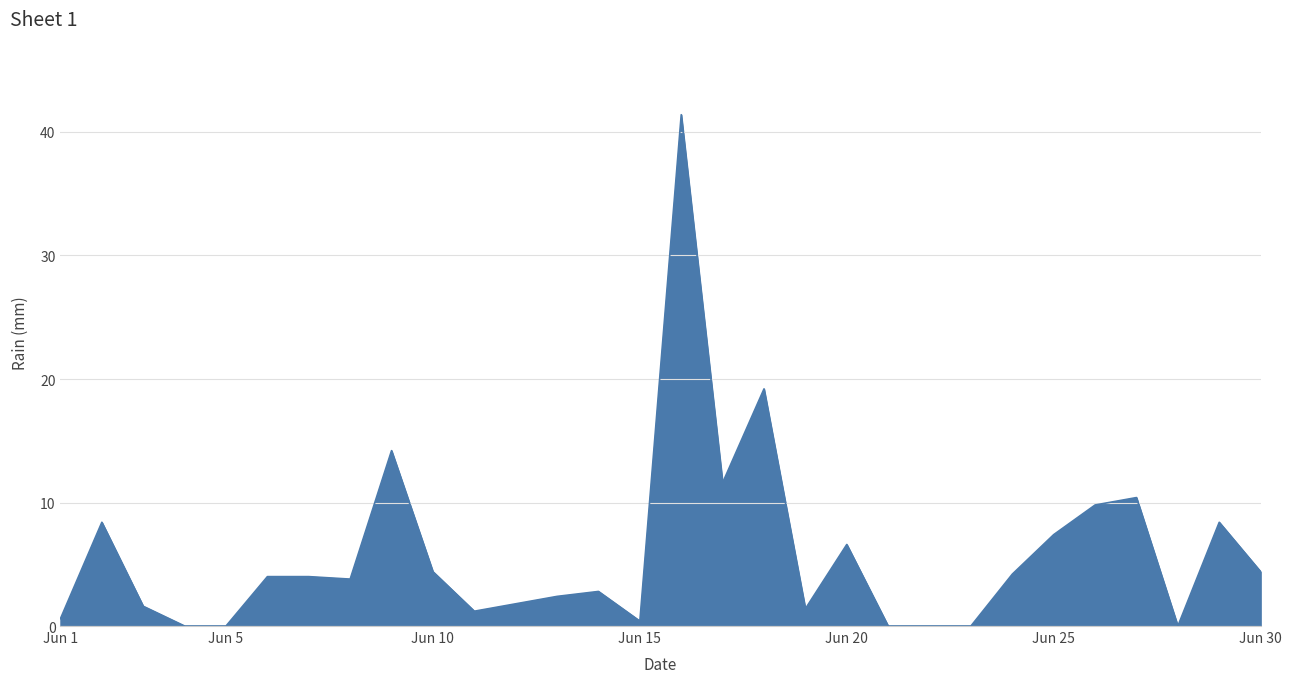

What is the maximum value shown in the chart?

41.4